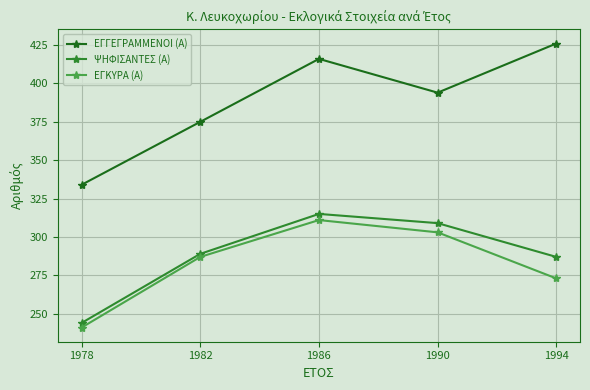

What is the smallest value displayed?

241